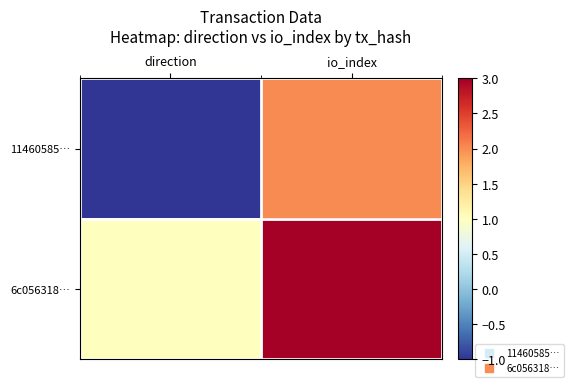

At which category is the sum across all series the highest?

io_index